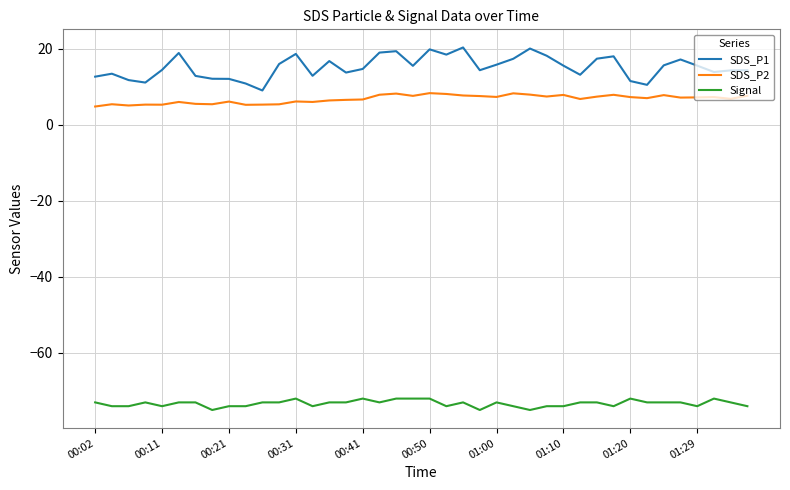

What is the lowest value of the SDS_P2 series?

4.8